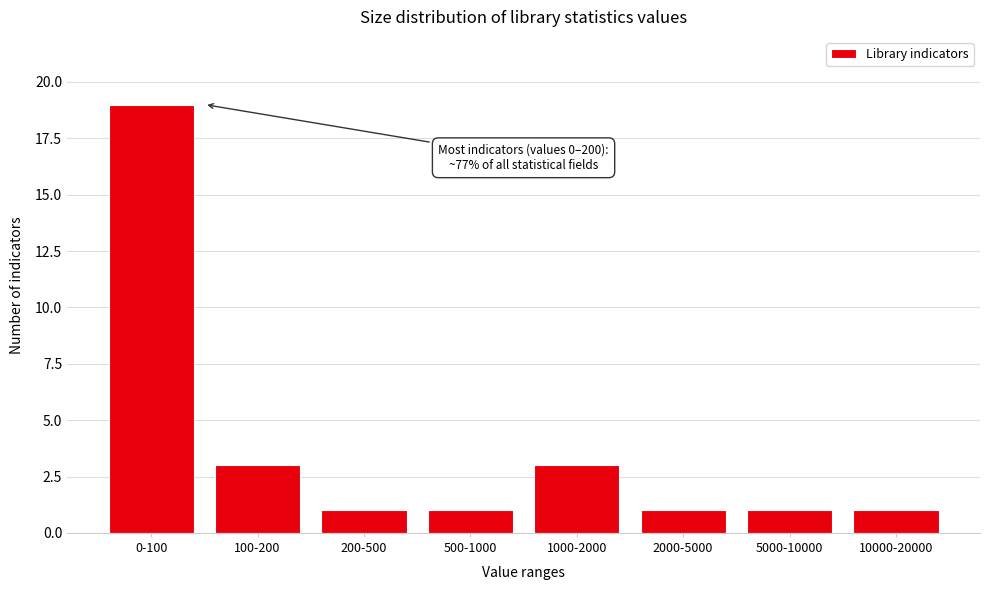

Reading left to right, what are all the values shown in this chart?

0-100=19	100-200=3	200-500=1	500-1000=1	1000-2000=3	2000-5000=1	5000-10000=1	10000-20000=1